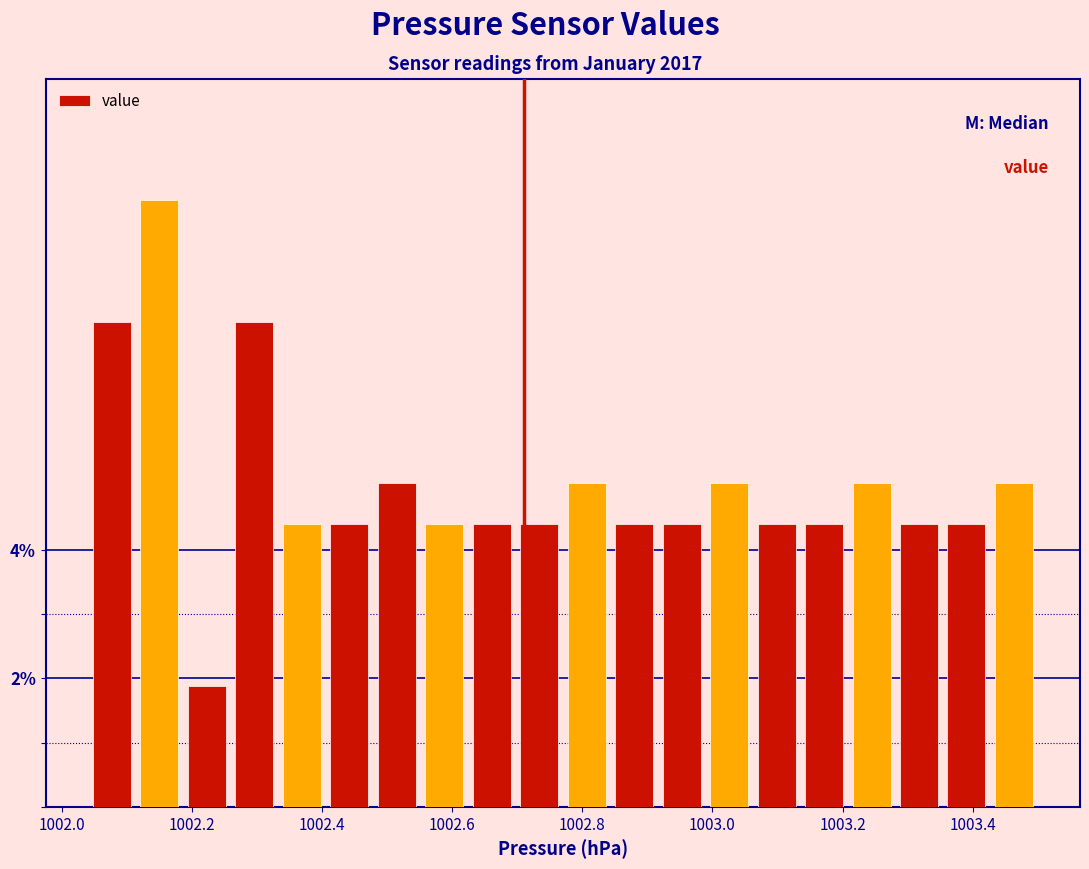

Read against the x-axis, roughly where is the centre of the tallest bar?

1002.14